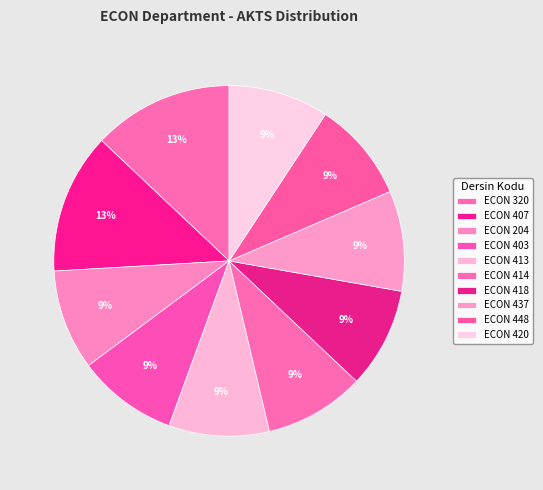

To the nearest percent, what percentage of the pie is ECON 413?

9%